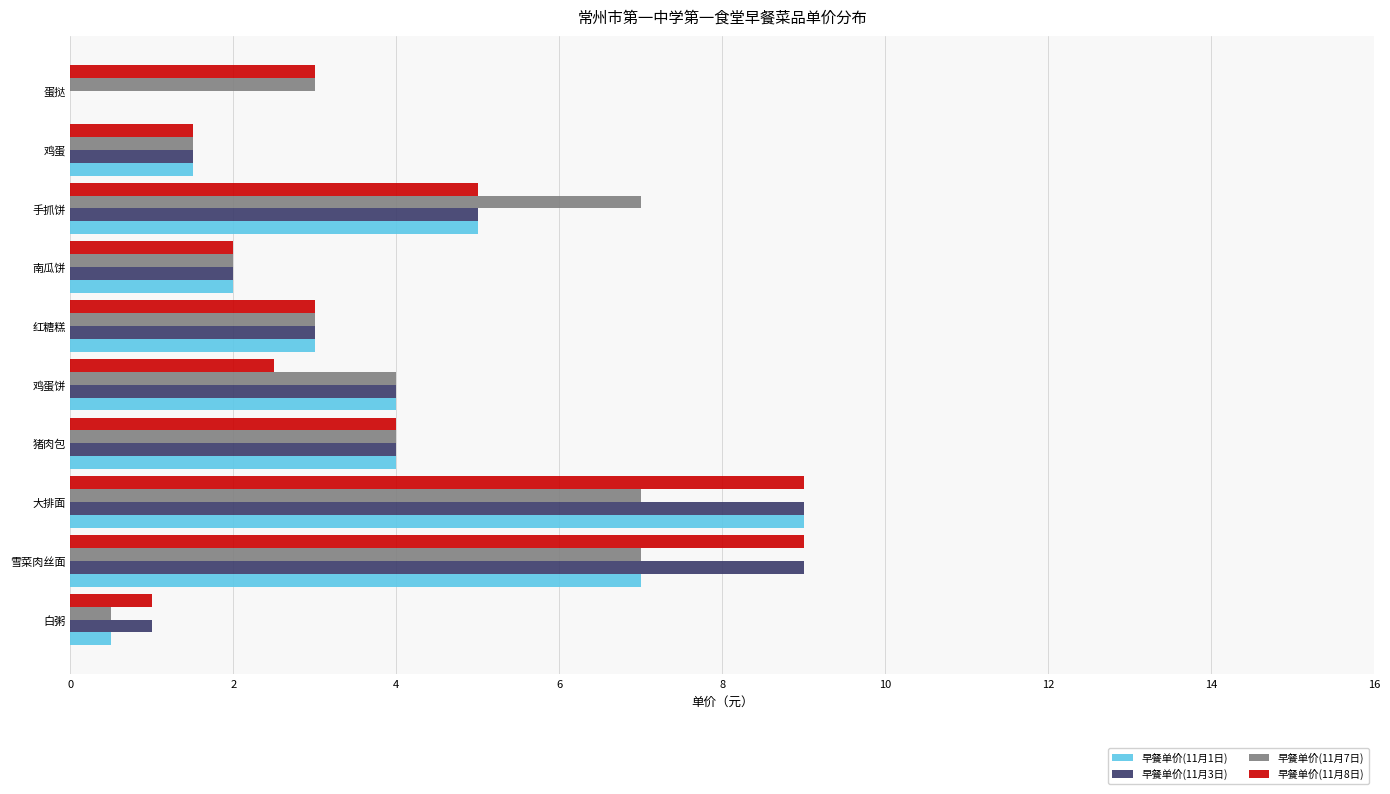

Is it true that 早餐单价(11月7日) equals 7.0 at 雪菜肉丝面?

True